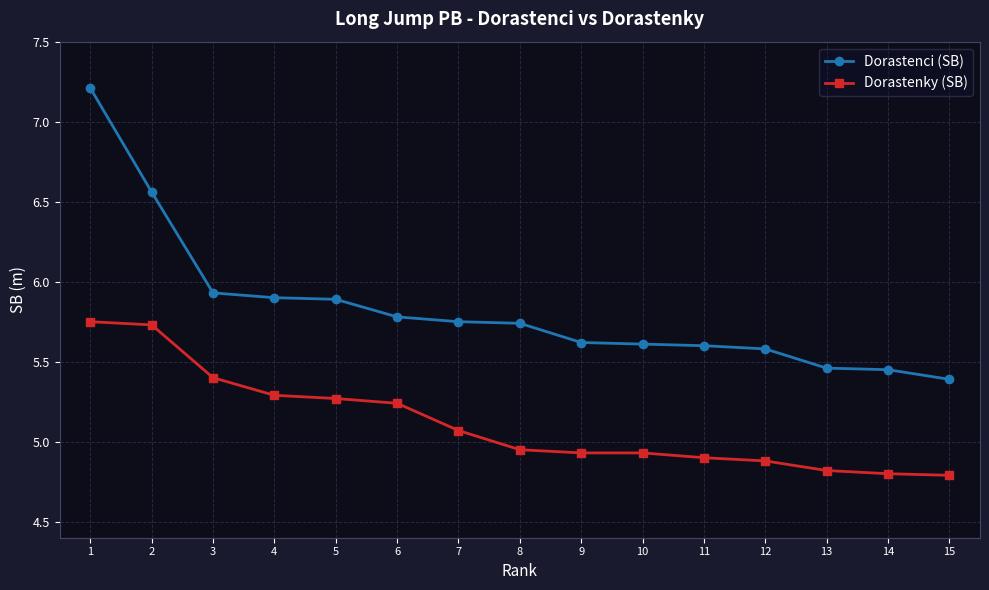

What is the sum of the Dorastenci (SB) values at 10 and 6?

11.4